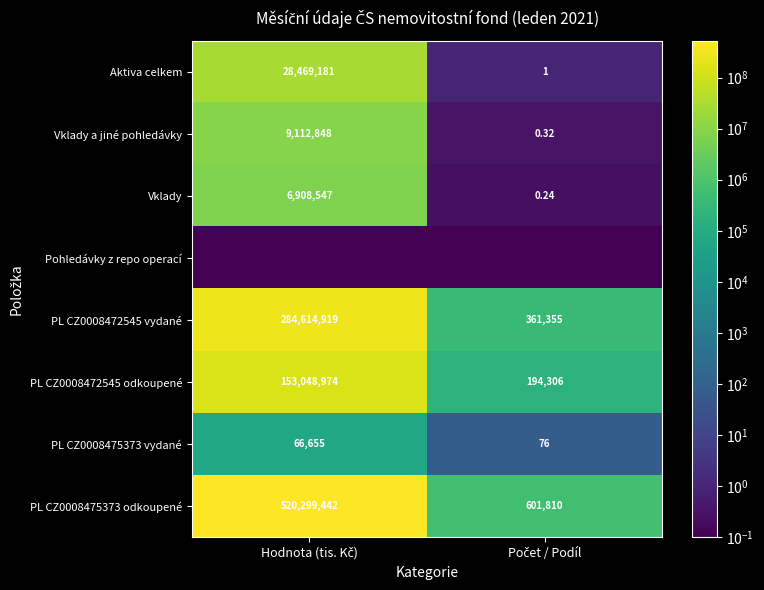

Count the Aktiva celkem values in the range 1 to 28469181.

2